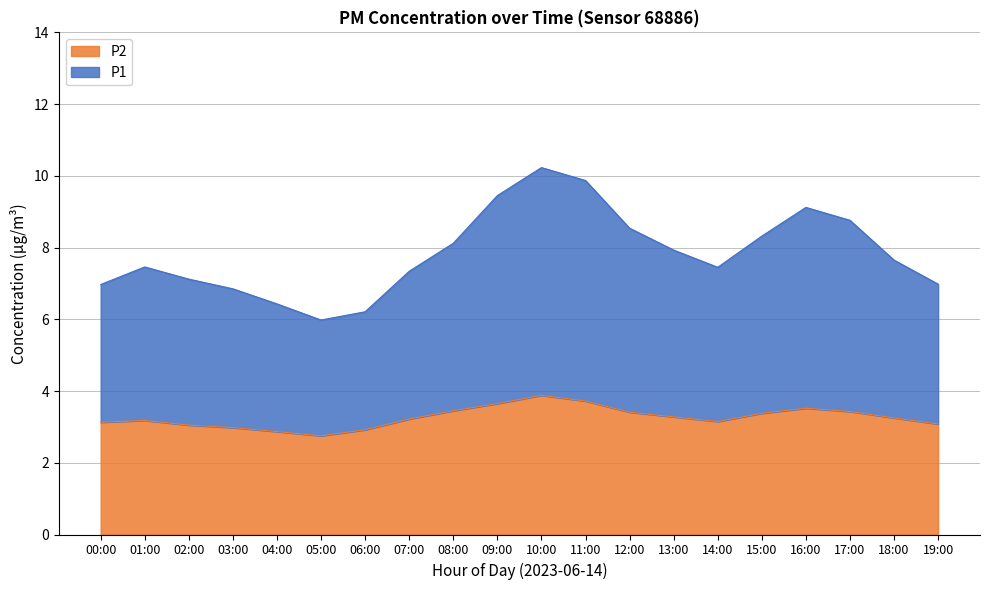

What is the approximate value of P2 at 15:00?

3.4